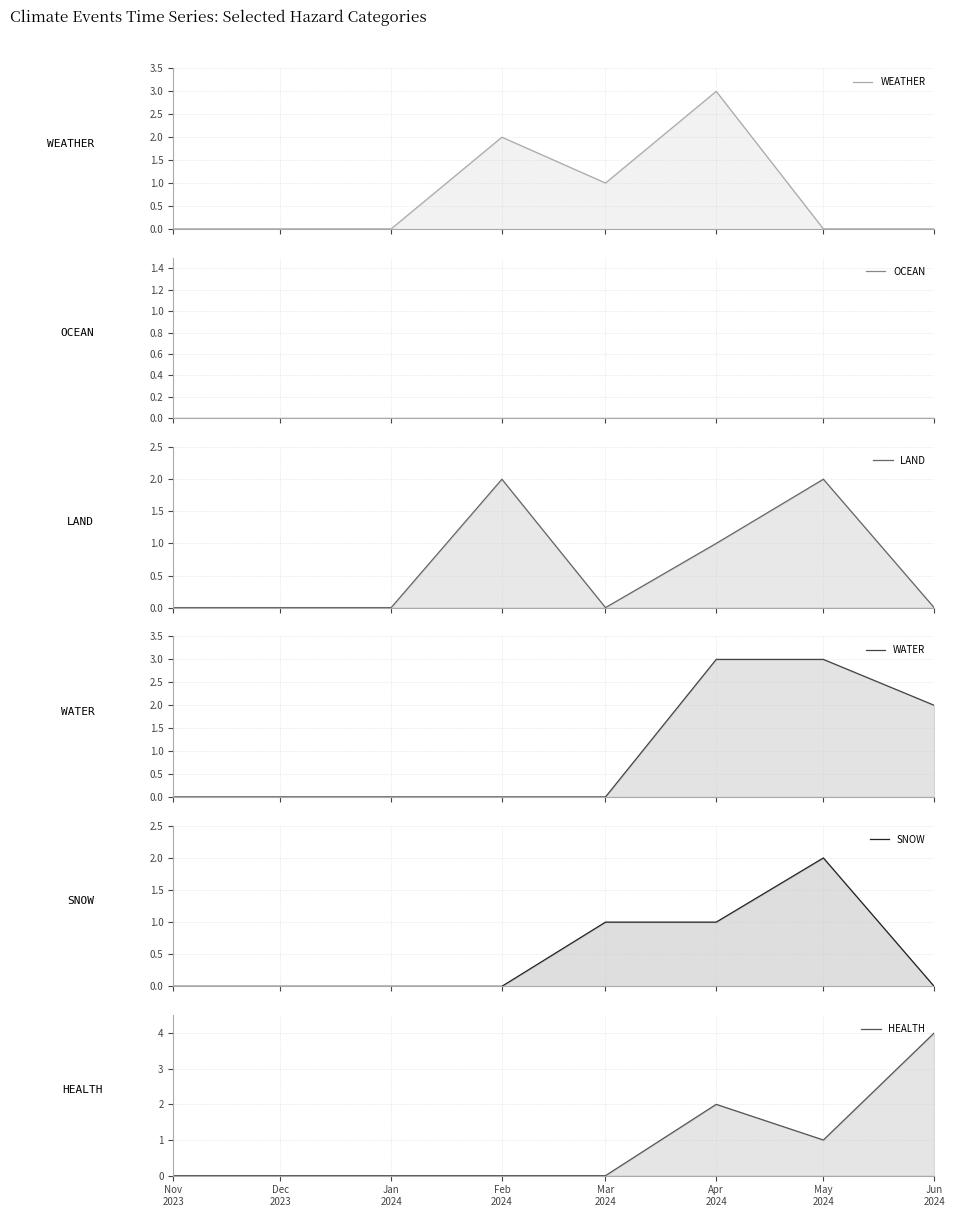

What is the greatest value displayed?

4